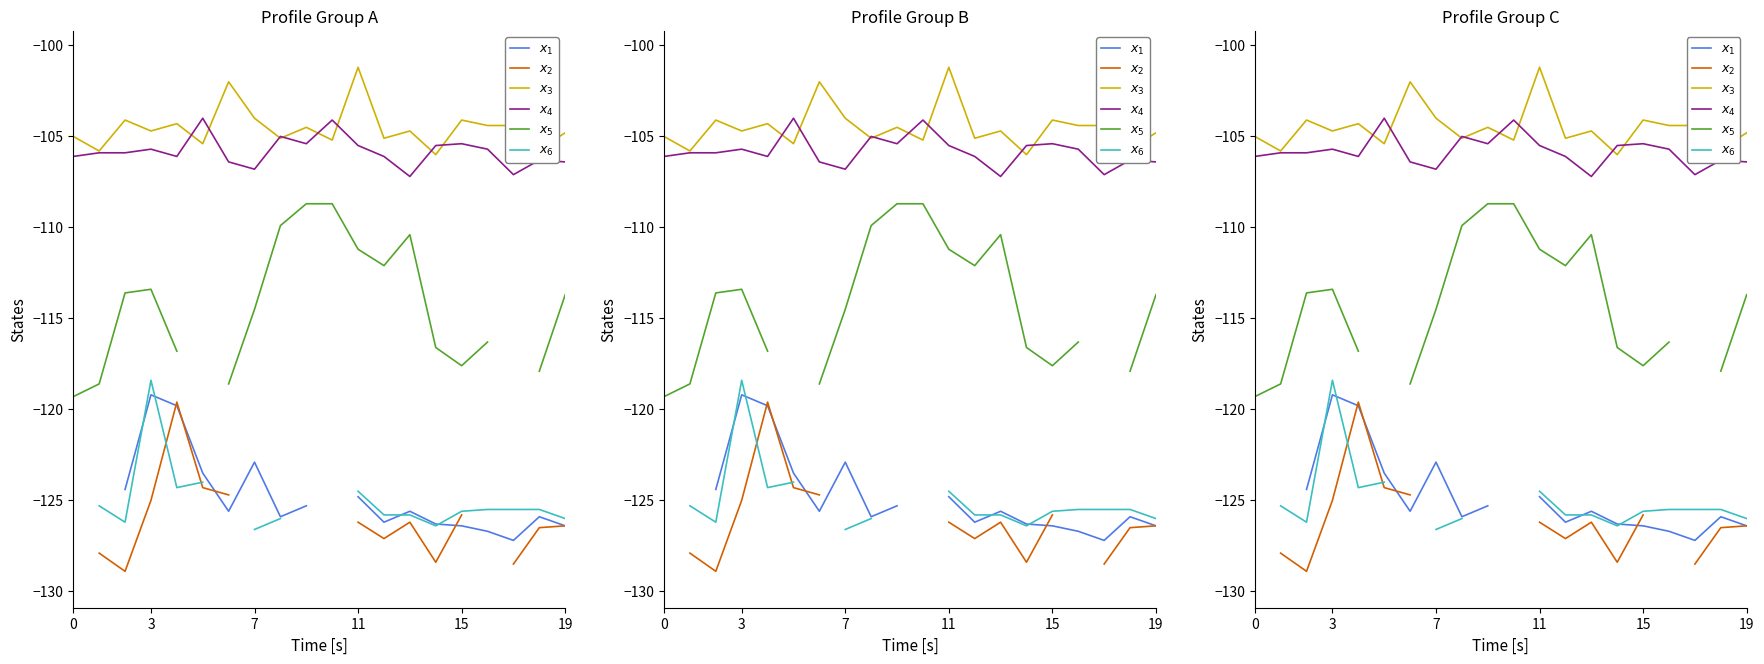

What is the smallest value displayed?

-128.9